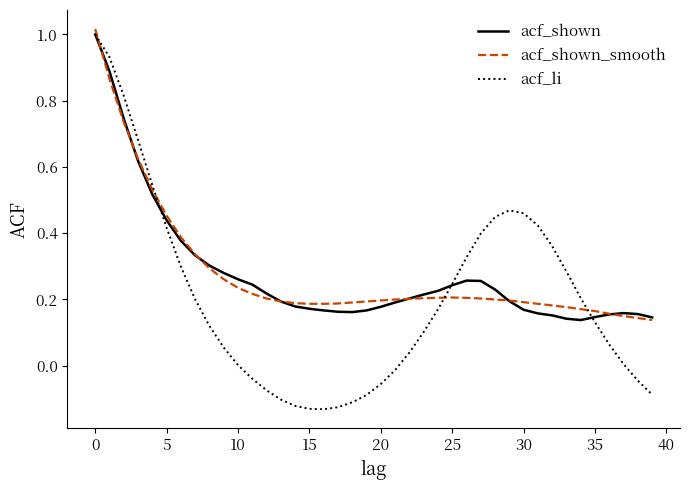

Which series has the largest range (max minus min)?

acf_li